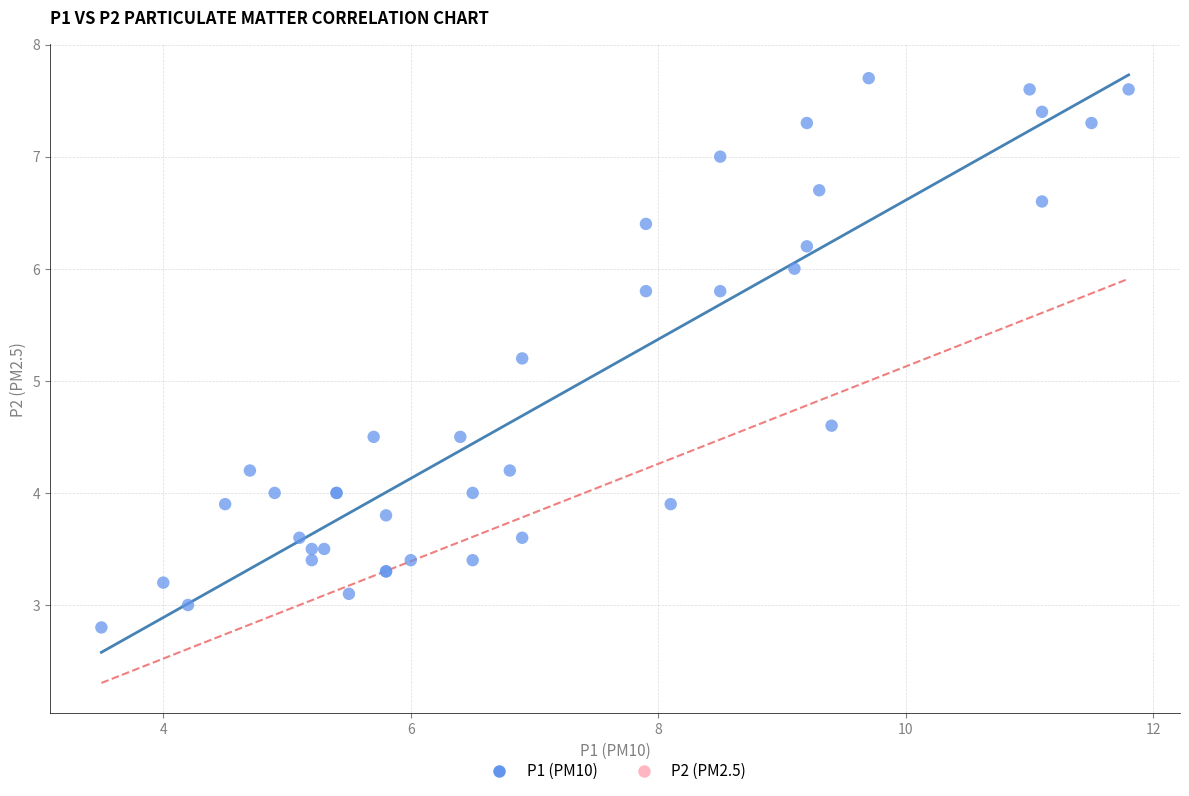

What Y value in the scatter plot is closest to 5?

5.2